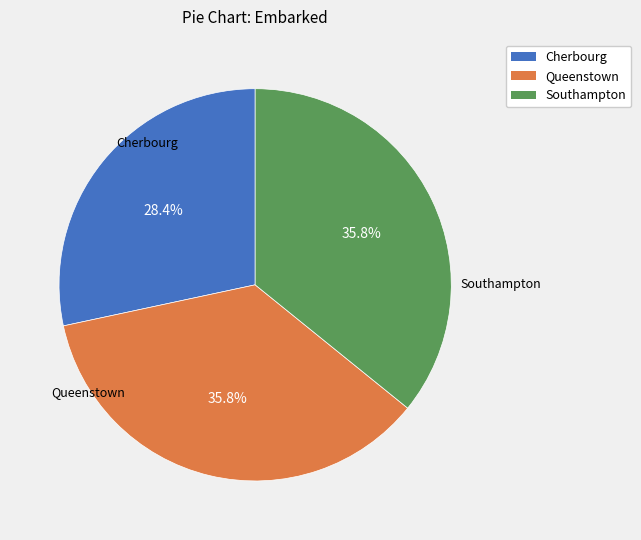

Approximately how many times larger is the value at Southampton compared to Cherbourg?

1.3